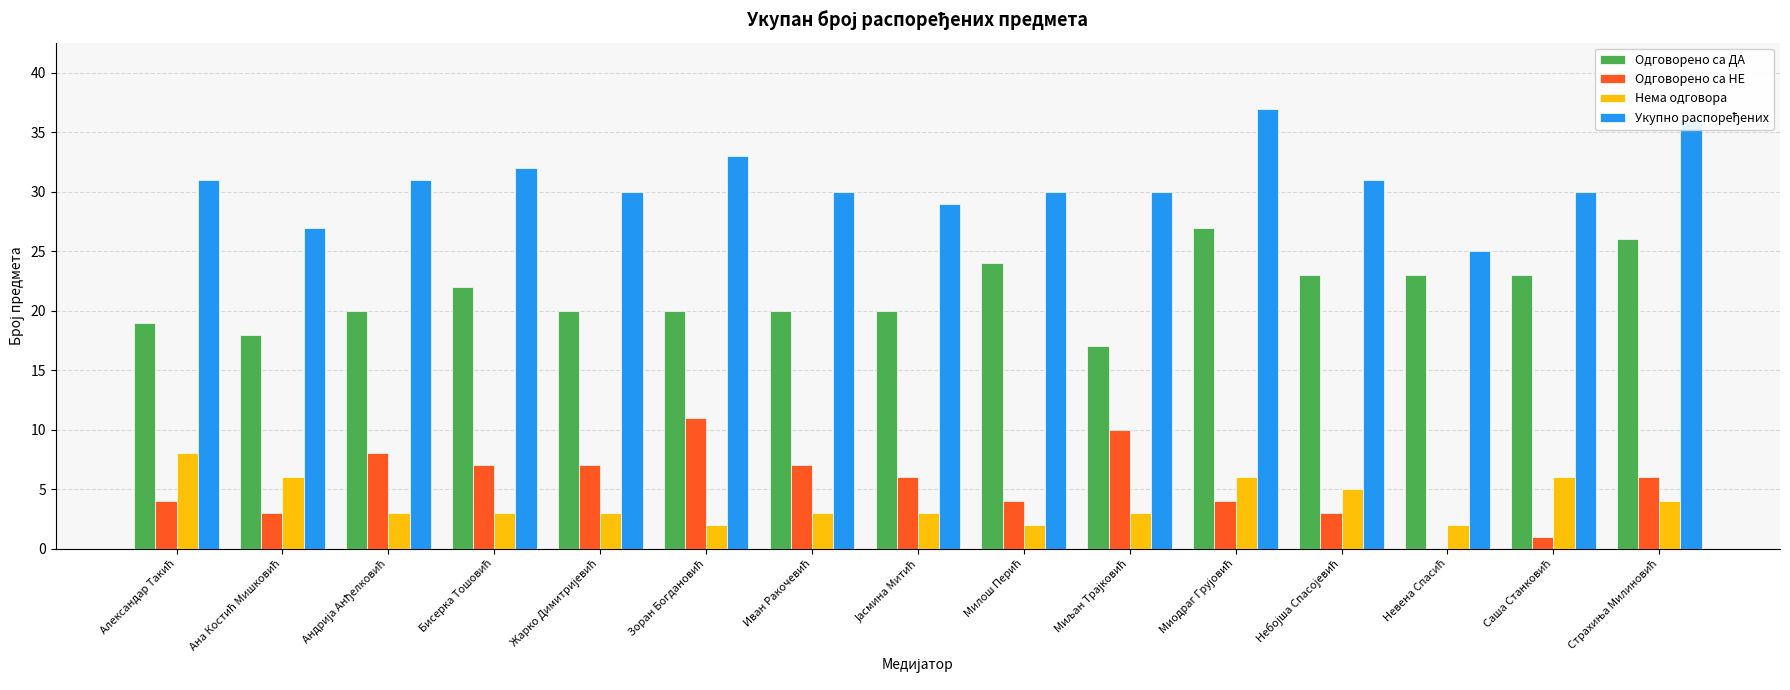

What is the maximum value shown in the chart?

37